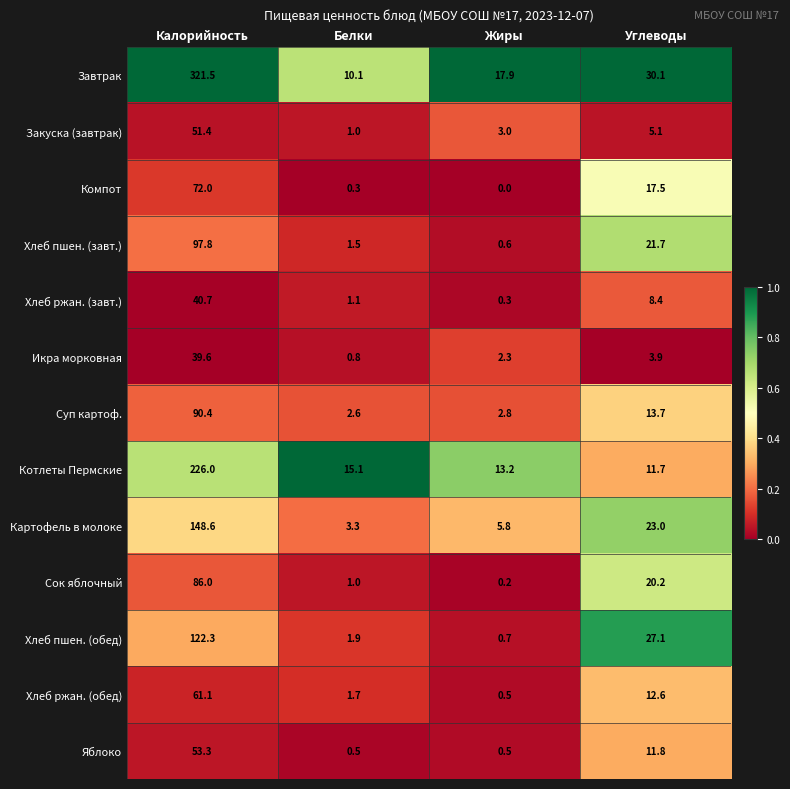

What is the difference between the highest and lowest values at Белки?

14.8